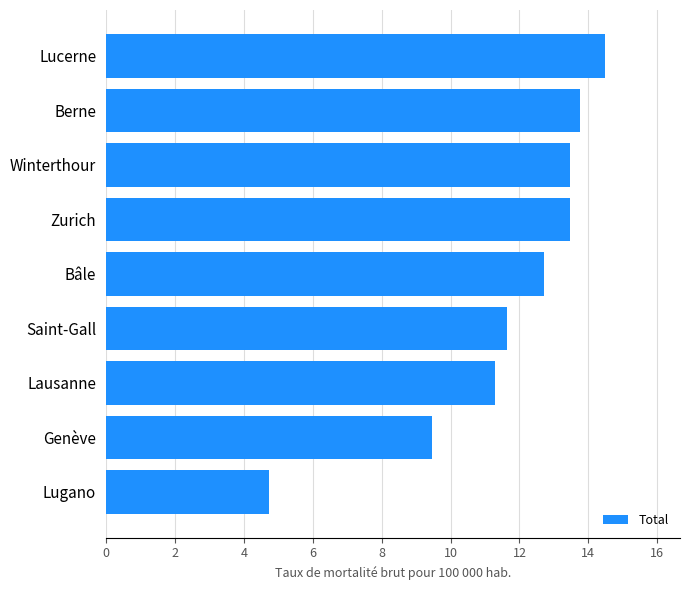

The chart shows a value of 2.7 at Saint-Gall. True or false?

False